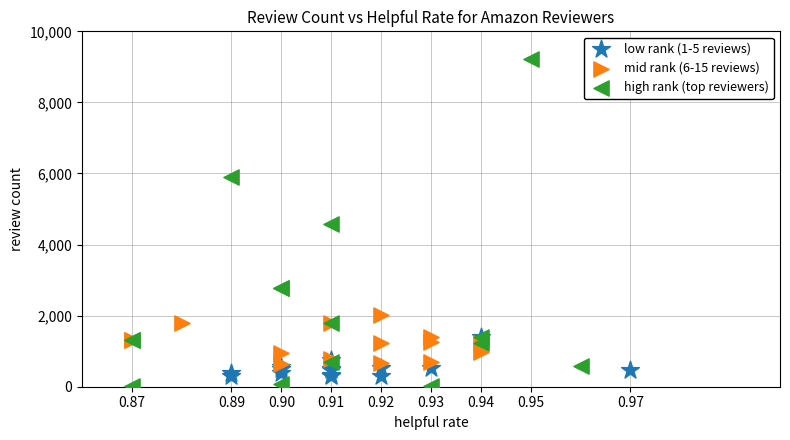

Which series contains the lowest Y value?

high rank (top reviewers)